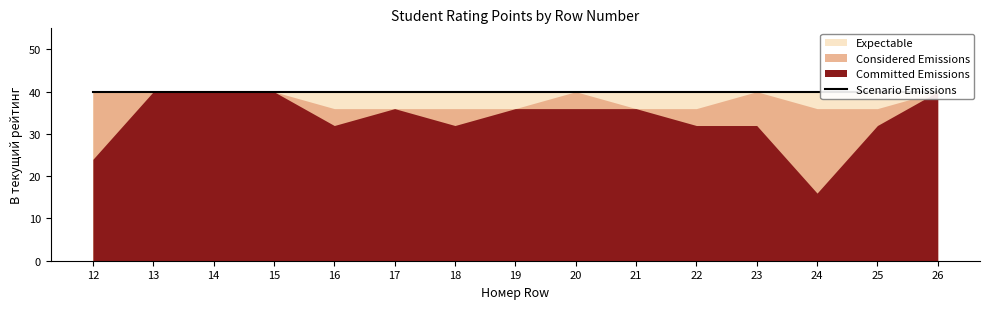

How many lines are shown in the chart?

4